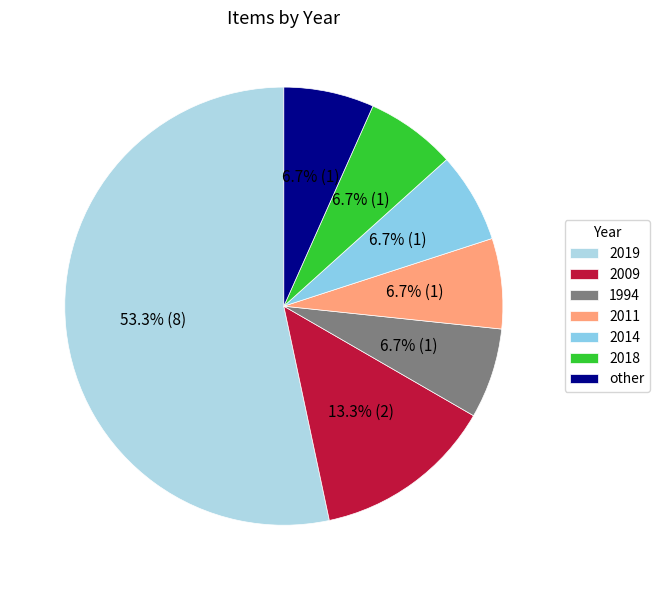

Which category has the smallest portion of the pie?

1994